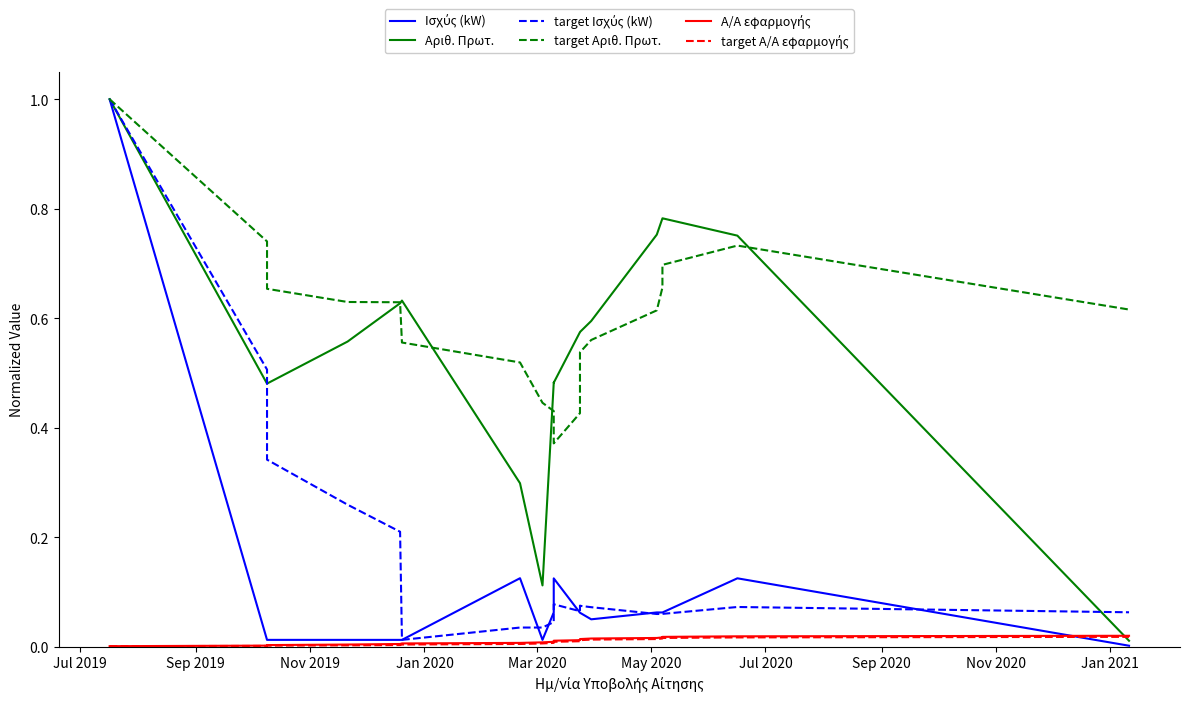

Reading left to right, what are all the values shown in this chart?

Ισχύς (kW): 1.0	0.0	0.0	0.0	0.0	0.0	0.1	0.0	0.1	0.1	0.1	0.1	0.1	0.1	0.1	0.1	0.1	0.1	0.1	0.0
Αριθ. Πρωτ.: 1.0	0.5	0.5	0.6	0.6	0.6	0.3	0.1	0.5	0.5	0.5	0.6	0.6	0.6	0.6	0.8	0.8	0.8	0.8	0.0
target Ισχύς (kW): 1.0	0.5	0.3	0.3	0.2	0.0	0.0	0.0	0.0	0.1	0.1	0.1	0.1	0.1	0.1	0.1	0.1	0.1	0.1	0.1
target Αριθ. Πρωτ.: 1.0	0.7	0.7	0.6	0.6	0.6	0.5	0.4	0.4	0.4	0.4	0.4	0.5	0.5	0.6	0.6	0.7	0.7	0.7	0.6
Α/Α εφαρμογής: 0.0	0.0	0.0	0.0	0.0	0.0	0.0	0.0	0.0	0.0	0.0	0.0	0.0	0.0	0.0	0.0	0.0	0.0	0.0	0.0
target Α/Α εφαρμογής: 0.0	0.0	0.0	0.0	0.0	0.0	0.0	0.0	0.0	0.0	0.0	0.0	0.0	0.0	0.0	0.0	0.0	0.0	0.0	0.0